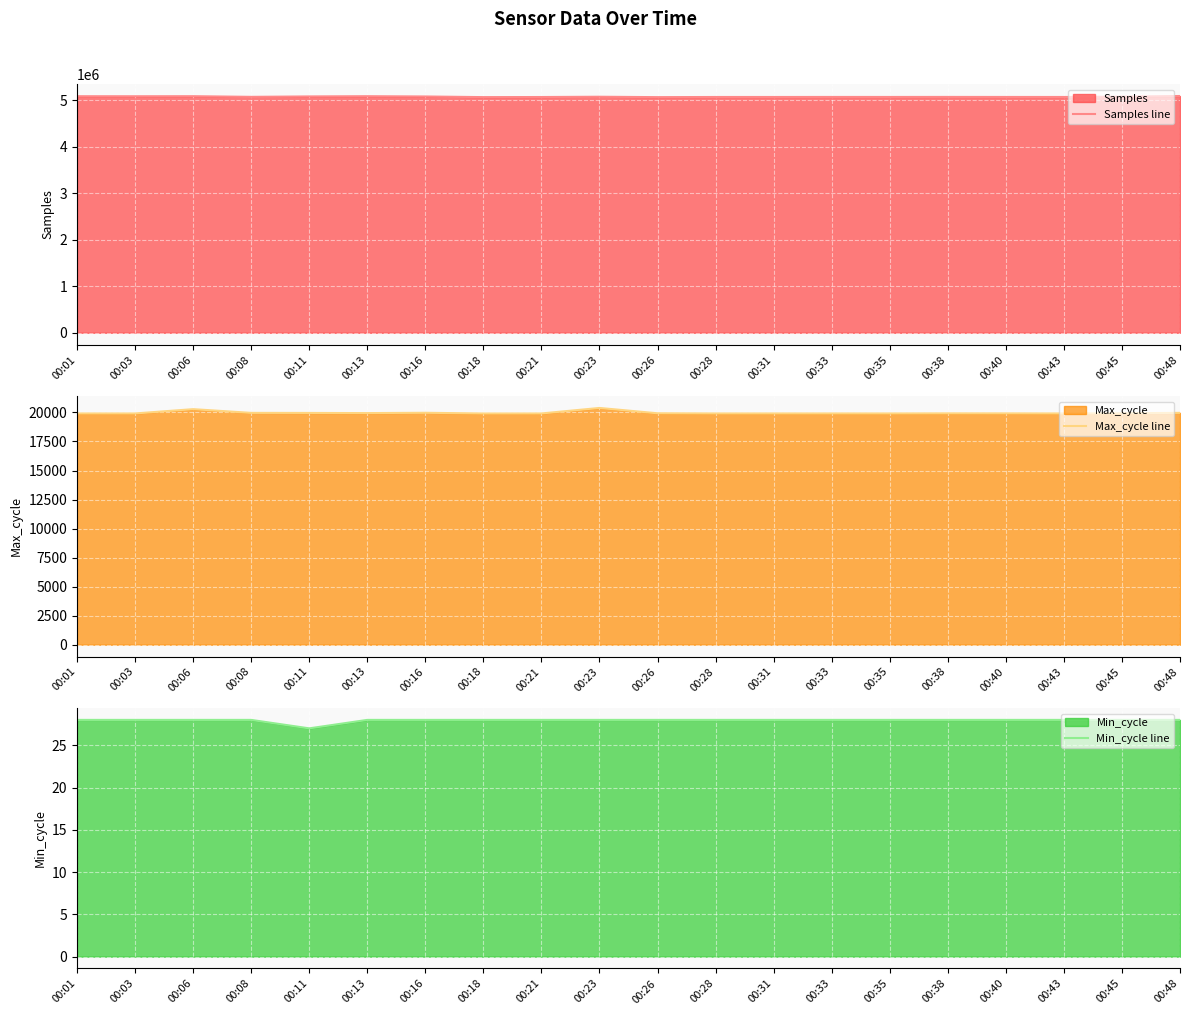

Is the value of Samples line at 00:21 greater than the value of Min_cycle line at 00:43?

Yes